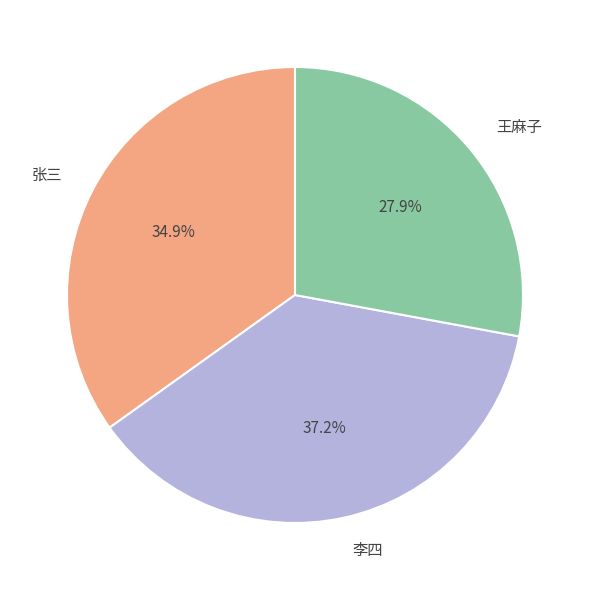

How many segments does this pie chart have?

3